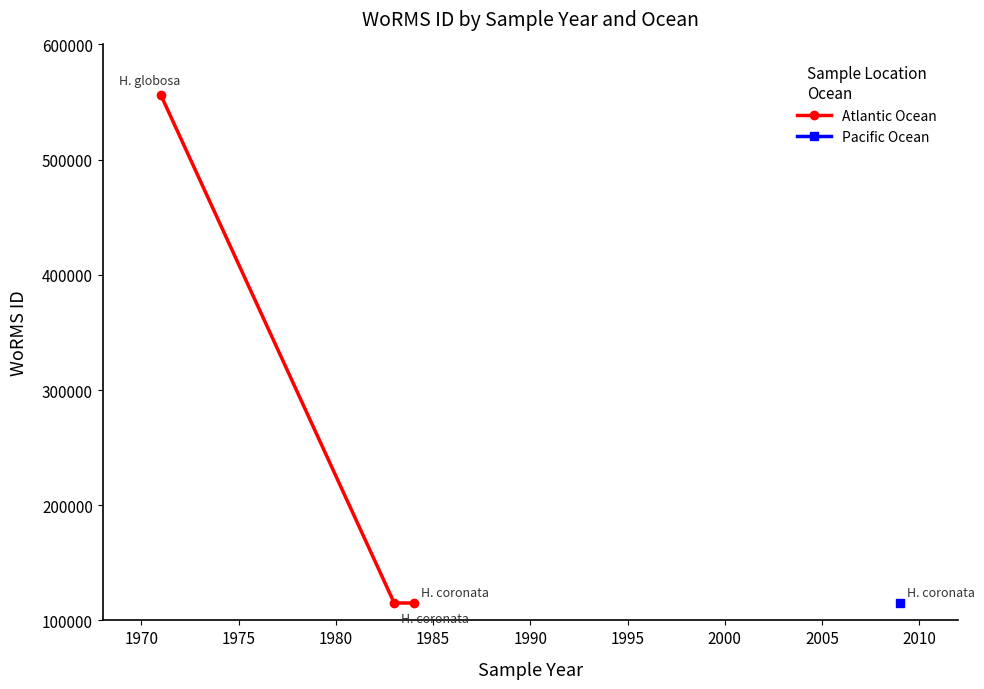

What is the minimum value for Atlantic Ocean?

115087